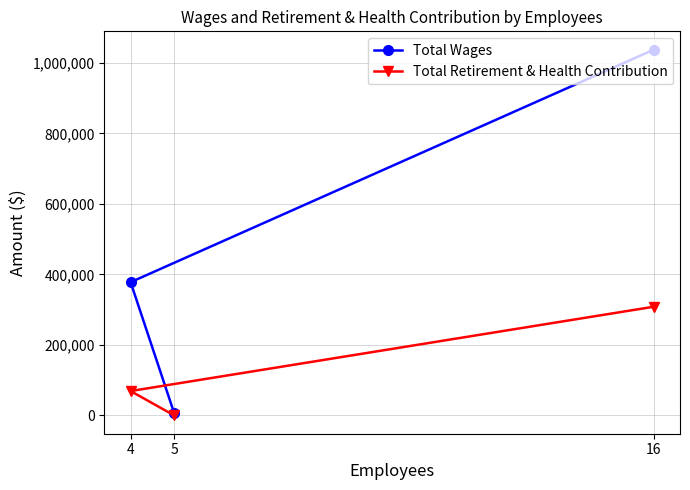

What is the difference between the Total Wages values at 16 and 5?

1031533